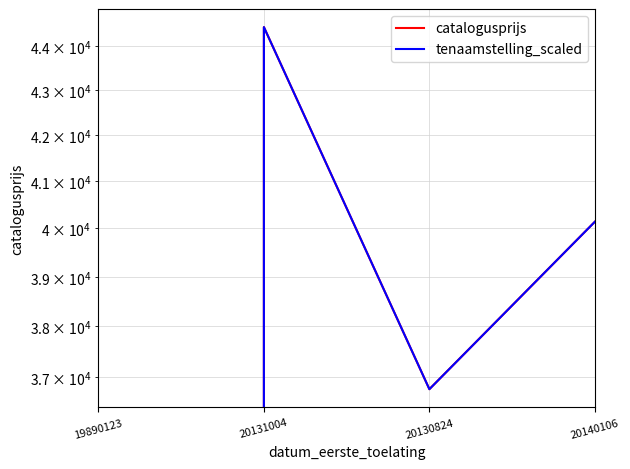

True or false: catalogusprijs has a value of 64110 at 20140106.

False